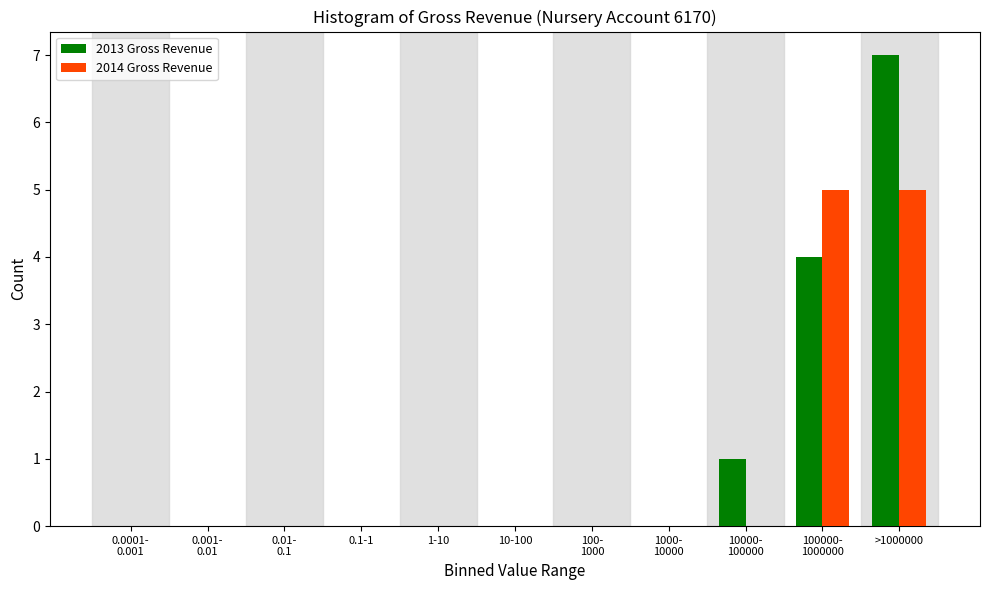

At which category is the sum across all series the highest?

>1000000